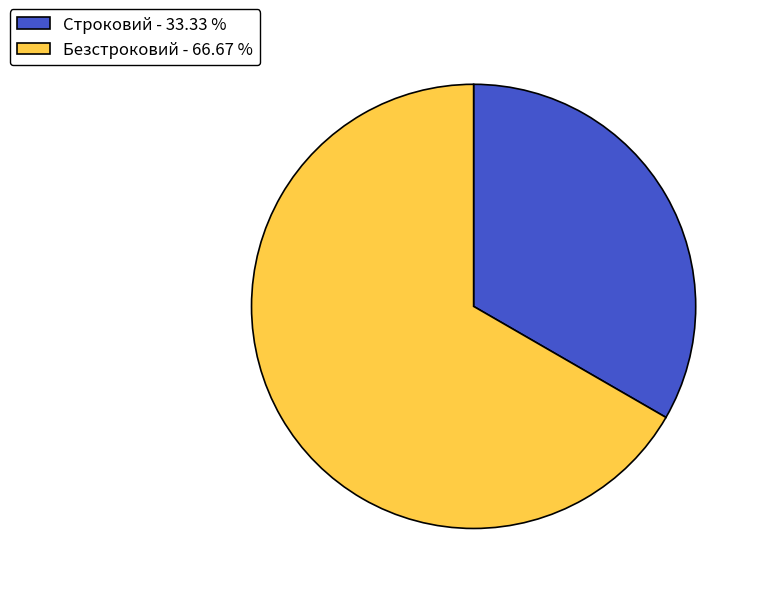

What is the ratio of the value at Строковий - 33.33 % to the value at Безстроковий - 66.67 %?

0.5